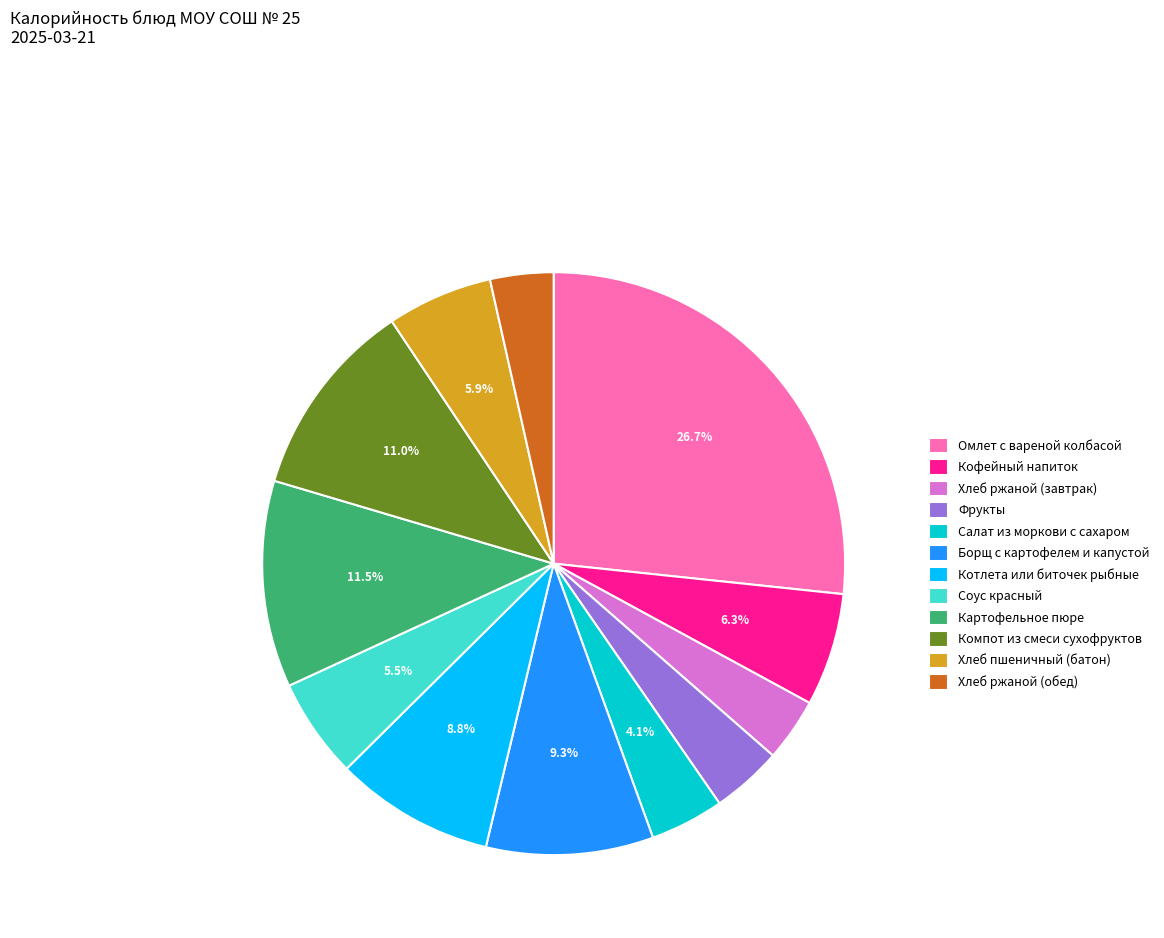

To the nearest percent, what is the difference between the Салат из моркови с сахаром and Кофейный напиток slice percentages?

2%